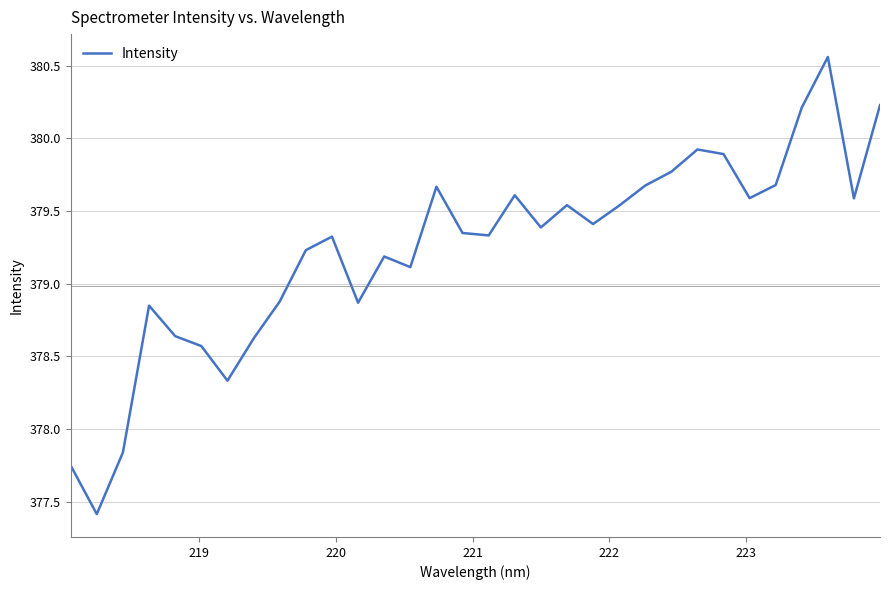

How many lines are shown in the chart?

1